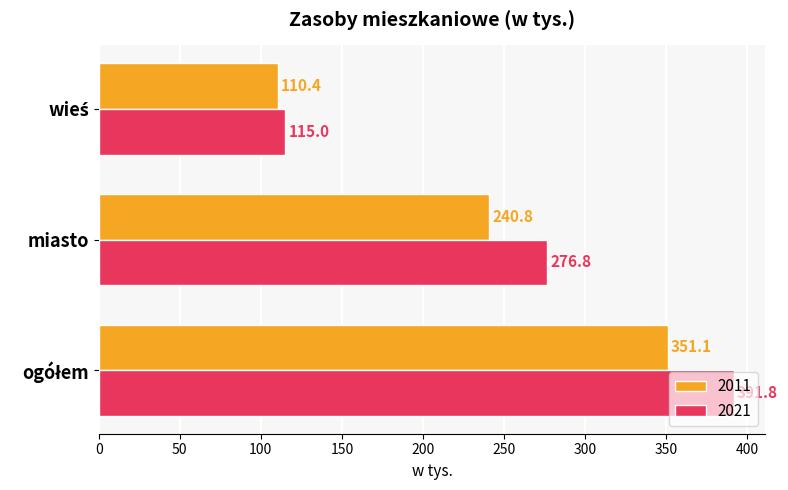

What is the difference between the maximum and minimum values in the 2021 series?

276.8